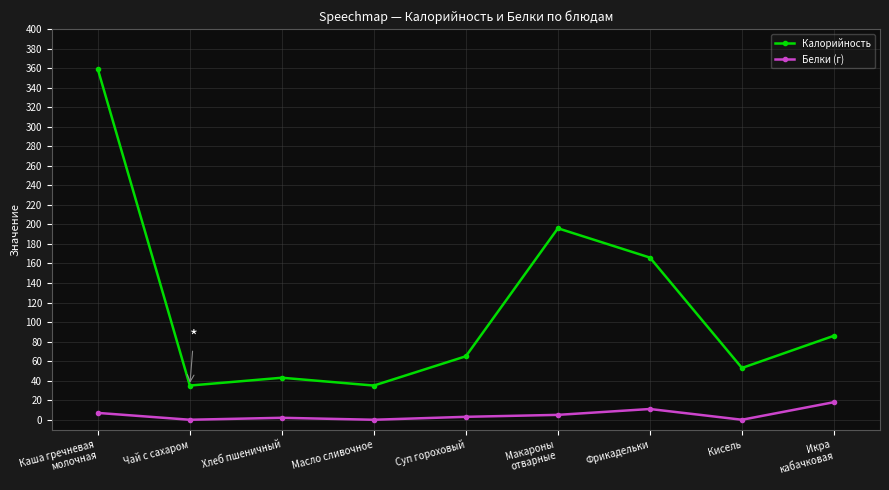

Count the number of data series in this chart.

2